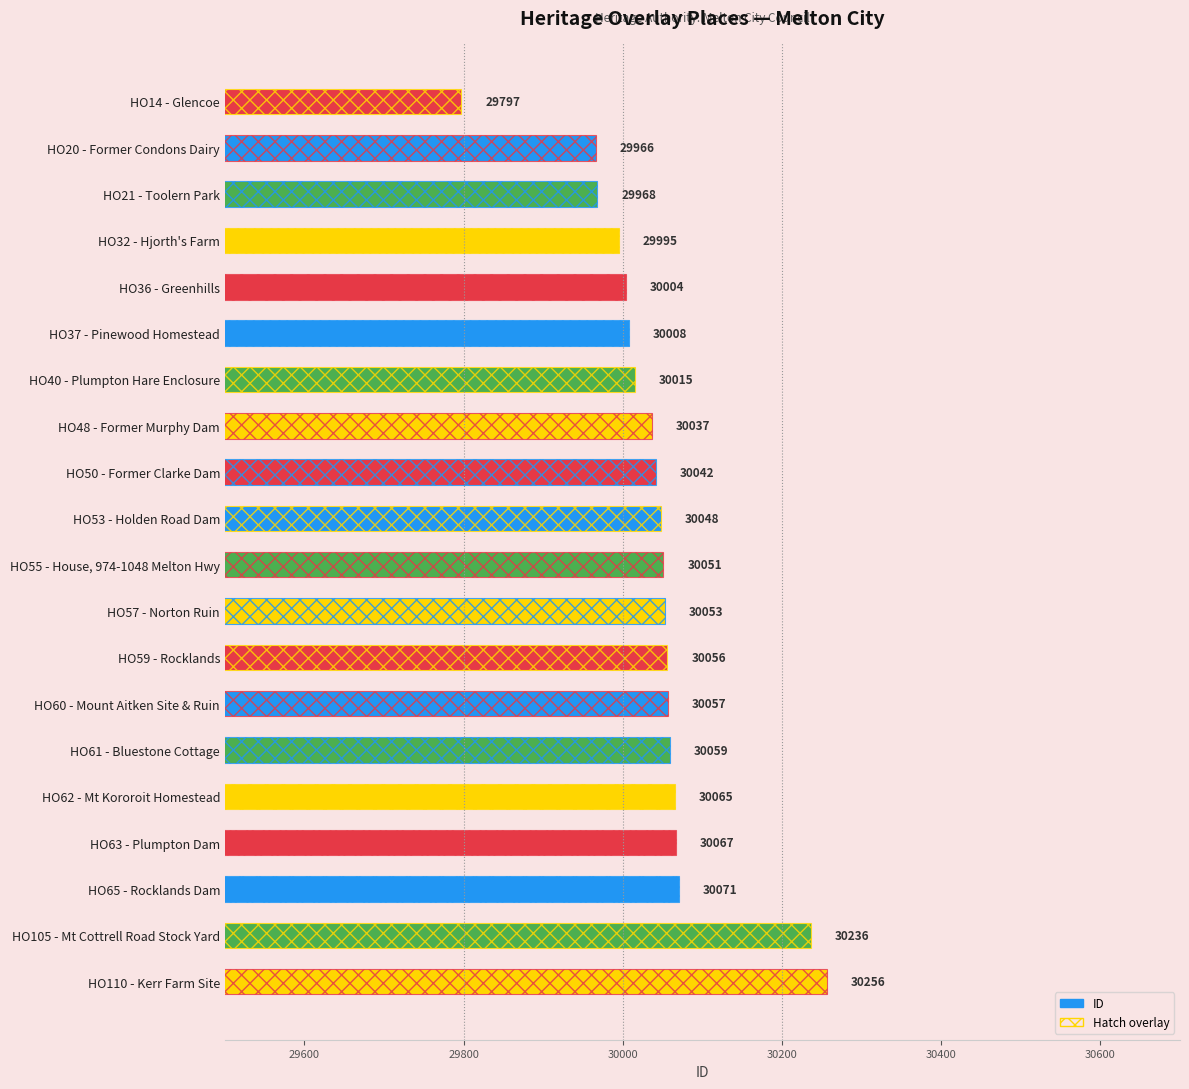

The chart shows a value of 30236 at HO105 - Mt Cottrell Road Stock Yard. True or false?

True